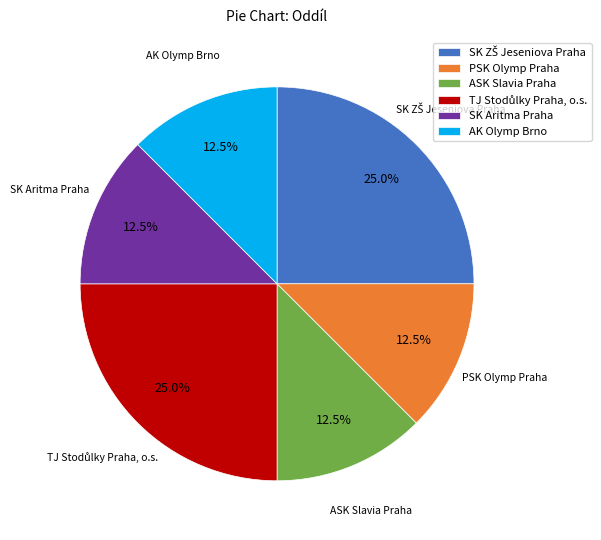

To the nearest percent, what is the average slice percentage?

17%